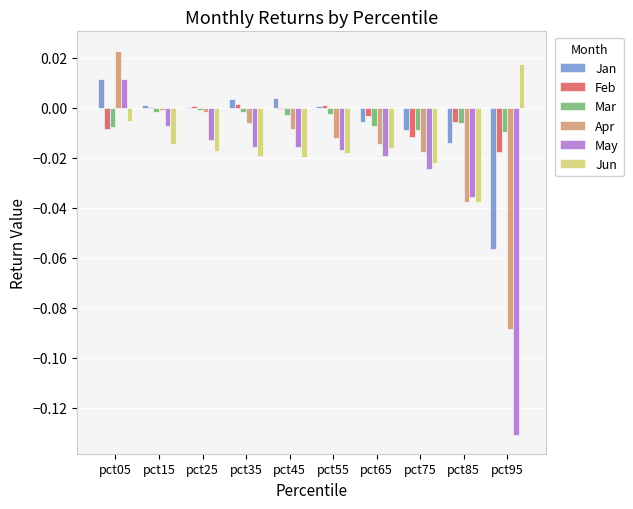

Is the value of Mar at pct35 greater than the value of Apr at pct45?

Yes